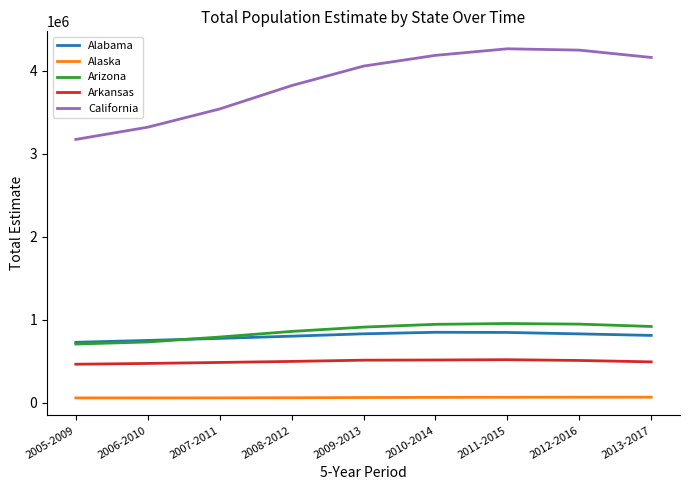

Is it true that Arizona equals 1391238 at 2013-2017?

False